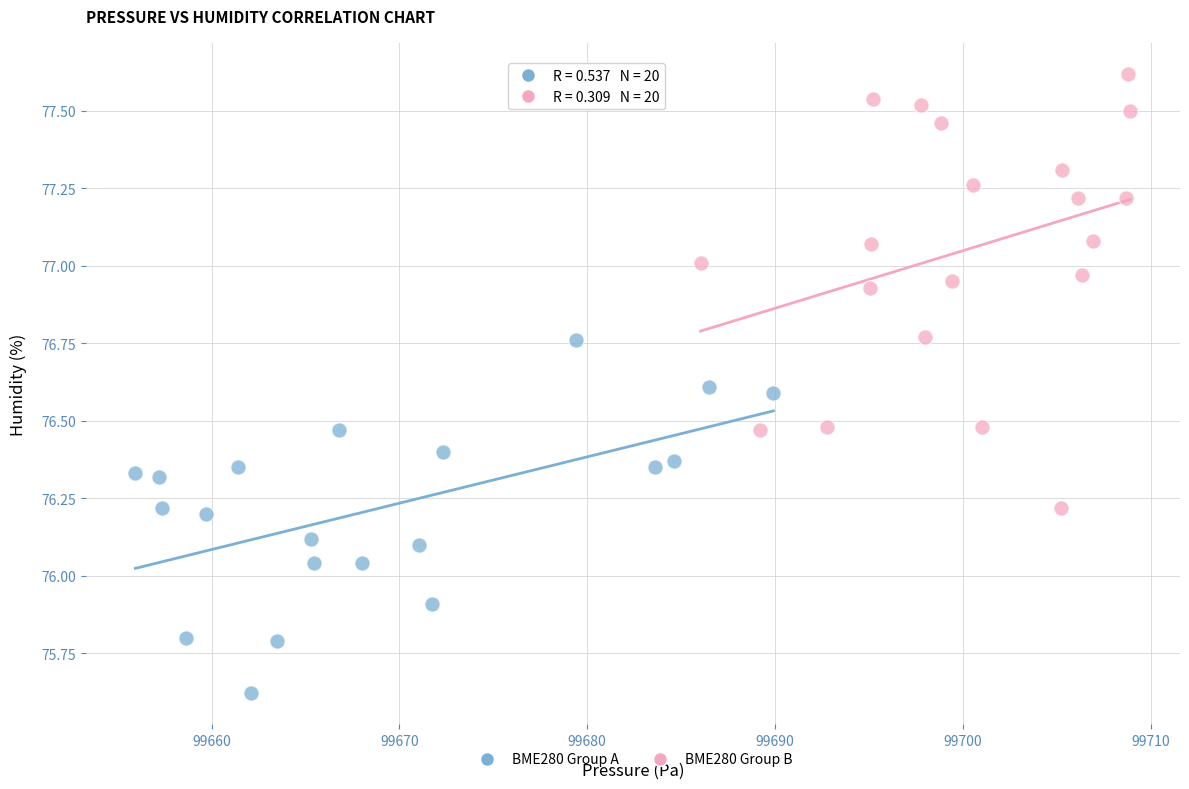

Which series reaches the maximum Y coordinate?

BME280 Group B